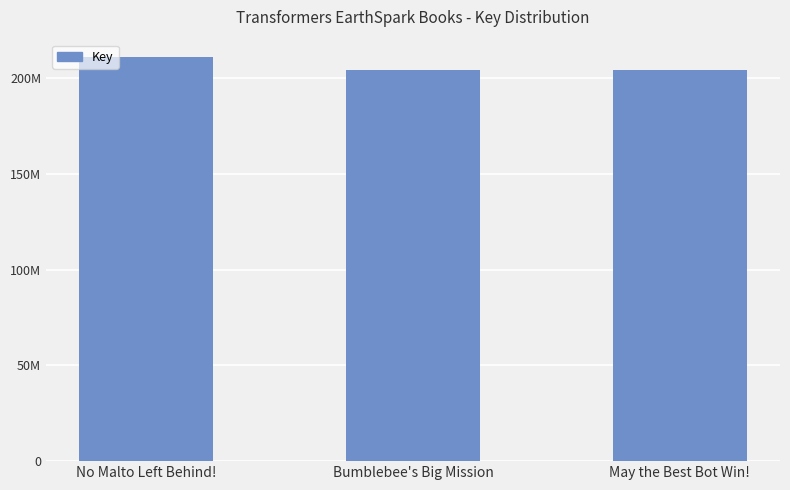

Are the bars horizontal?

No